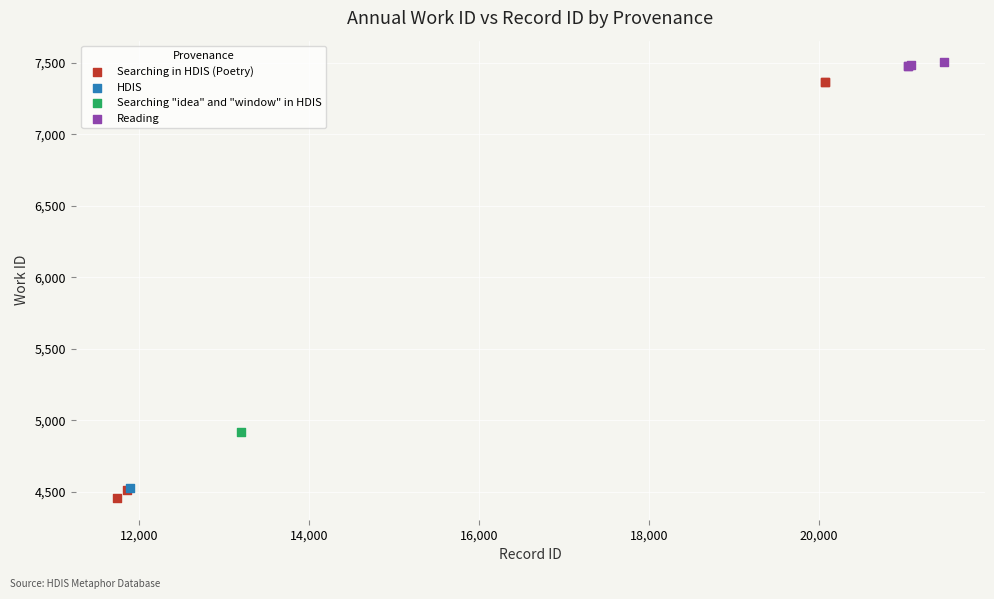

What are all the series names shown in the legend?

Searching in HDIS (Poetry), HDIS, Searching "idea" and "window" in HDIS, Reading